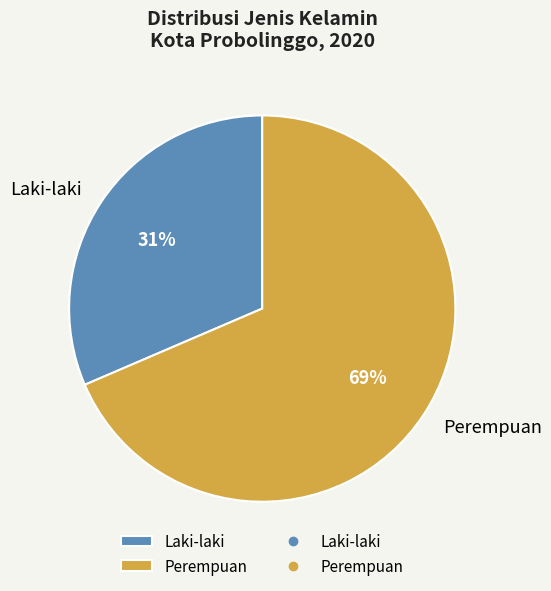

Combined, do Perempuan and Laki-laki account for over 50%?

Yes